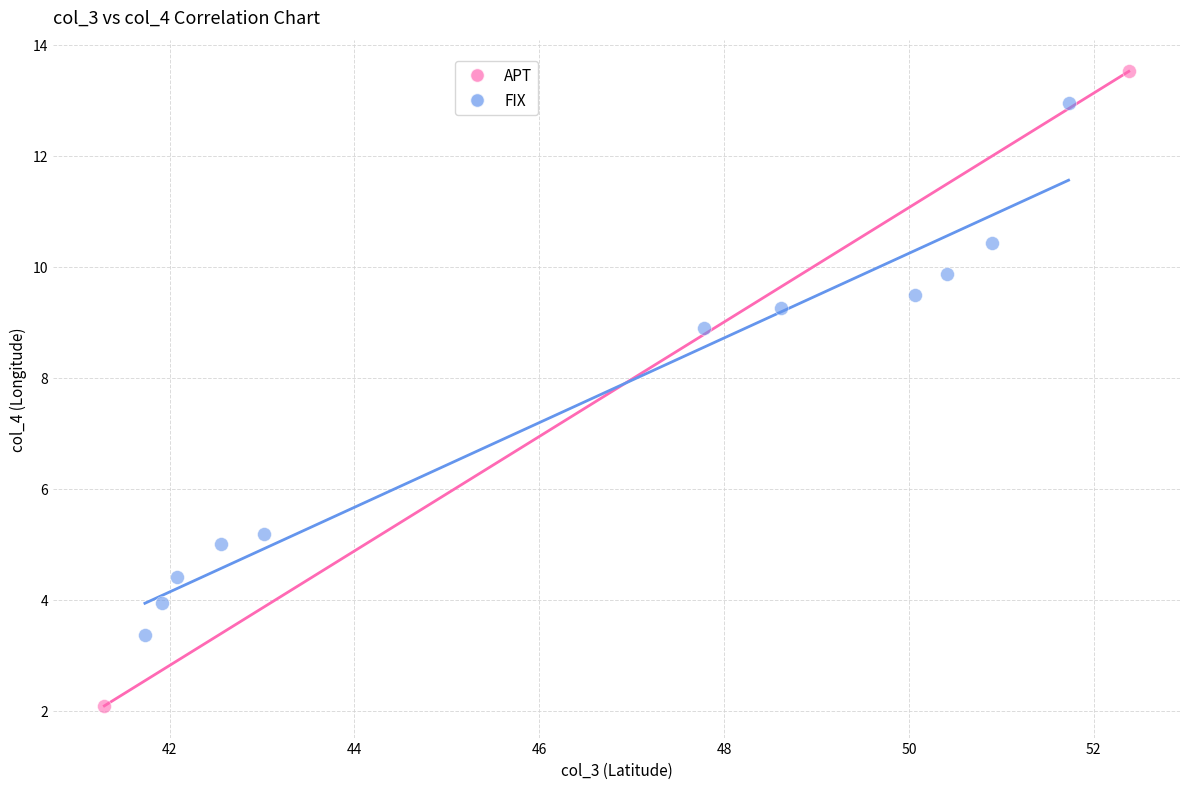

What are all the series names shown in the legend?

APT, FIX